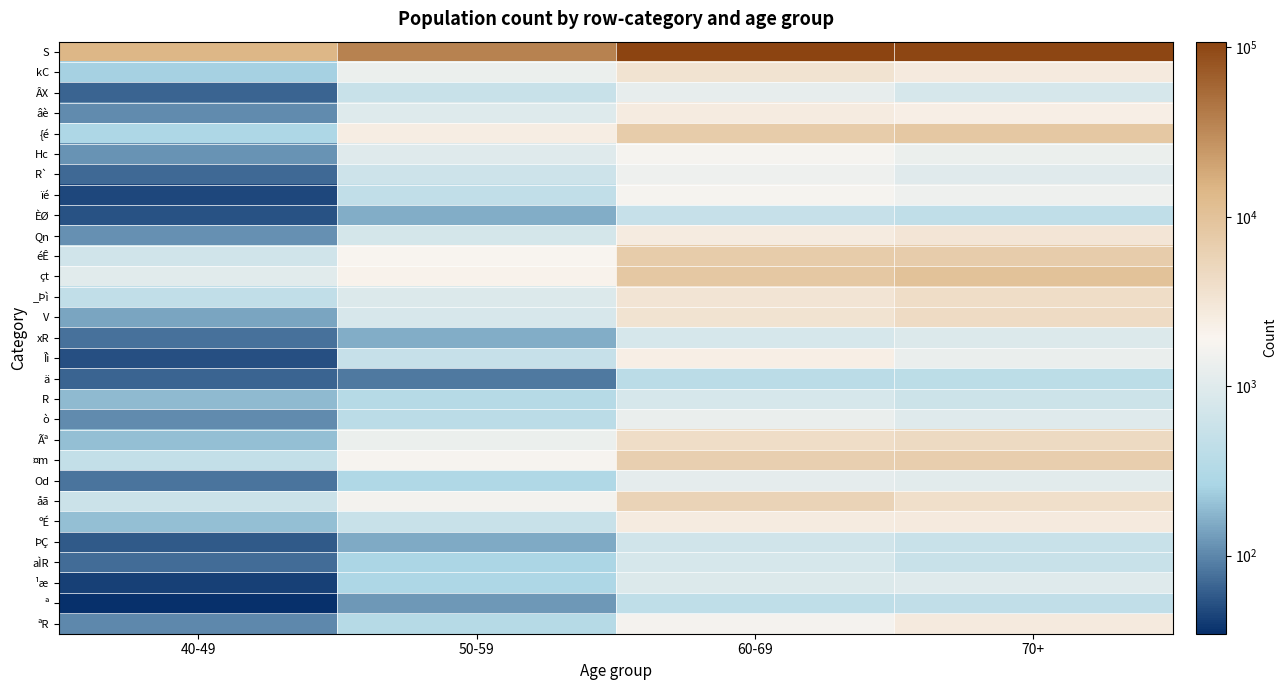

Which series has the largest total across all categories?

S